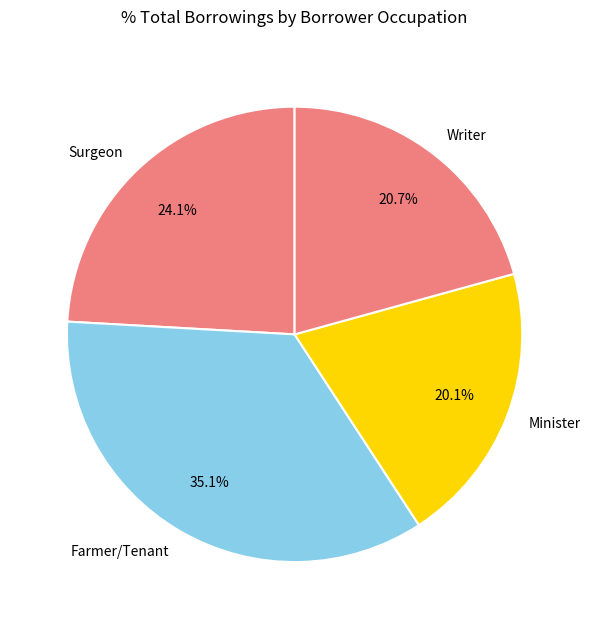

What is the ratio of the value at Farmer/Tenant to the value at Surgeon?

1.5